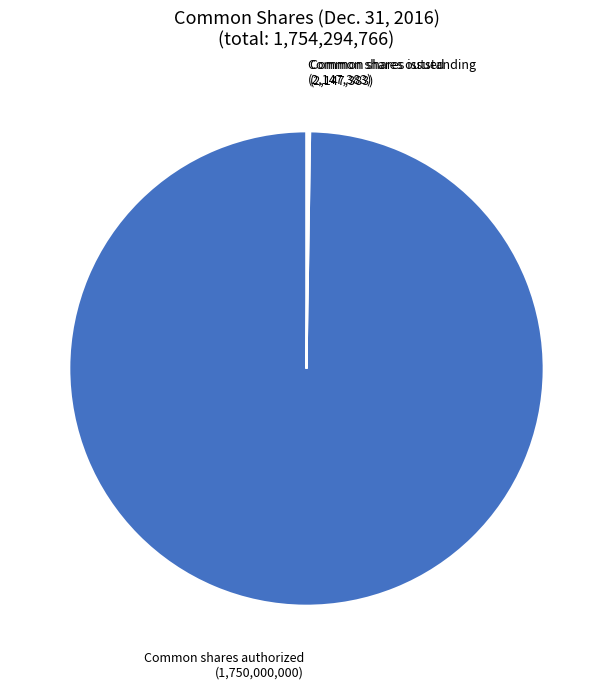

Does any single category account for the majority?

Yes